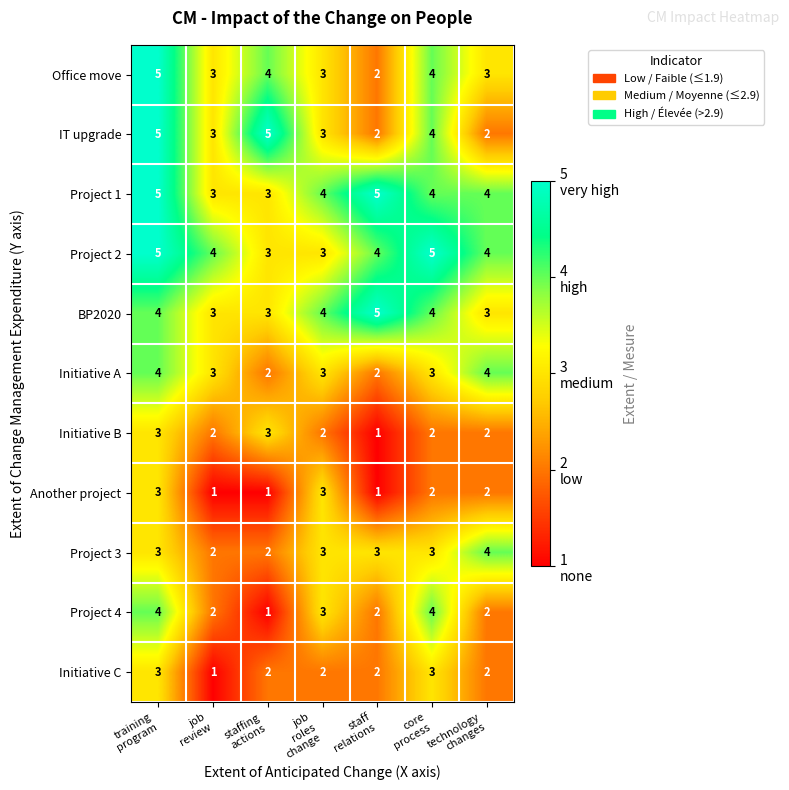

What is the greatest value displayed?

5